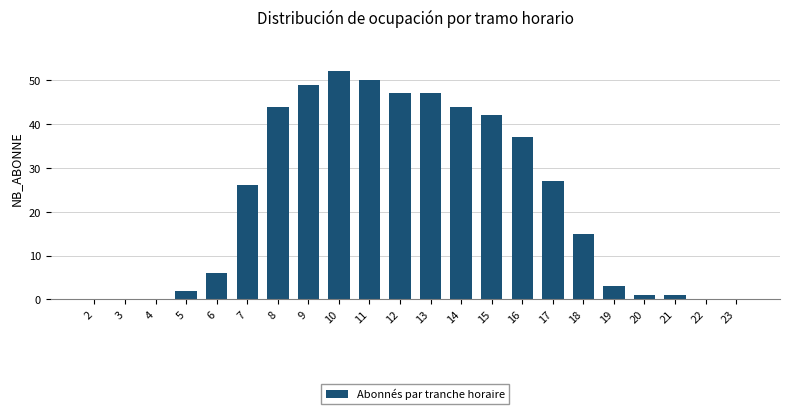

What is the sum of the values at 14 and 4?

44